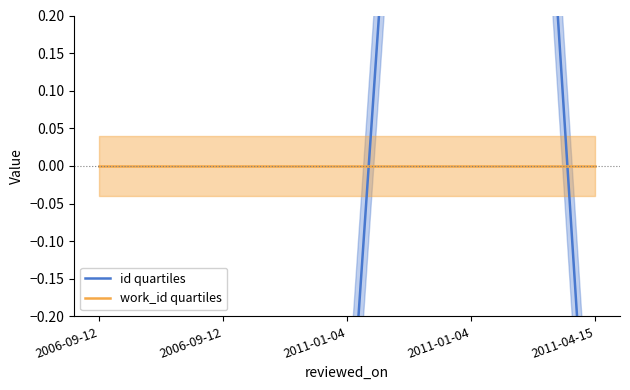

How many positive values does the id quartiles series have?

1